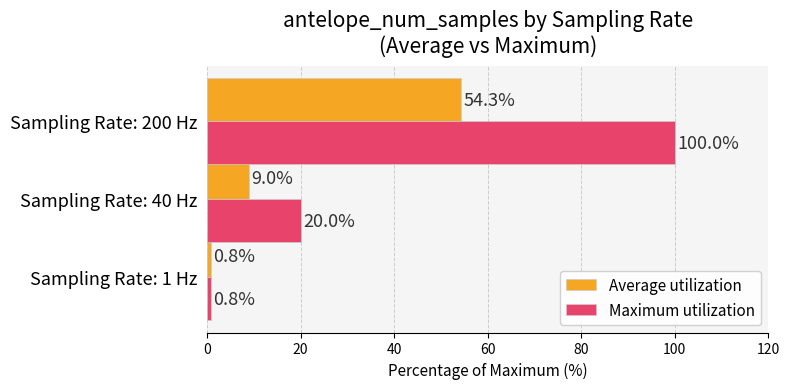

What is the total value across all series at Sampling Rate: 40 Hz?

29.0